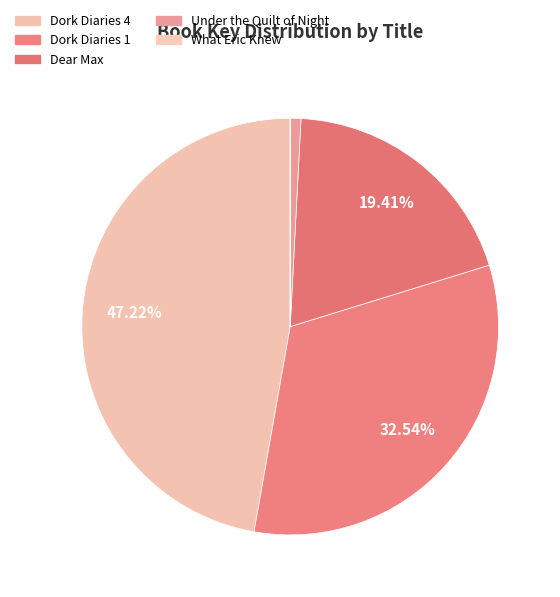

Which slice is the largest?

Dork Diaries 4